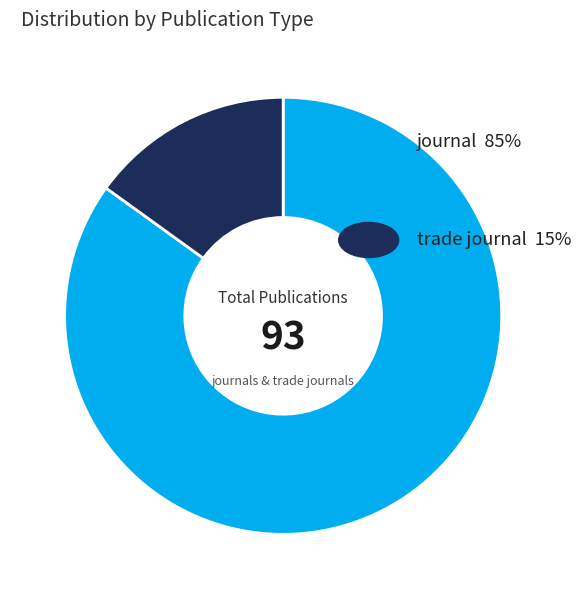

Is there any slice that represents more than half of the pie?

Yes